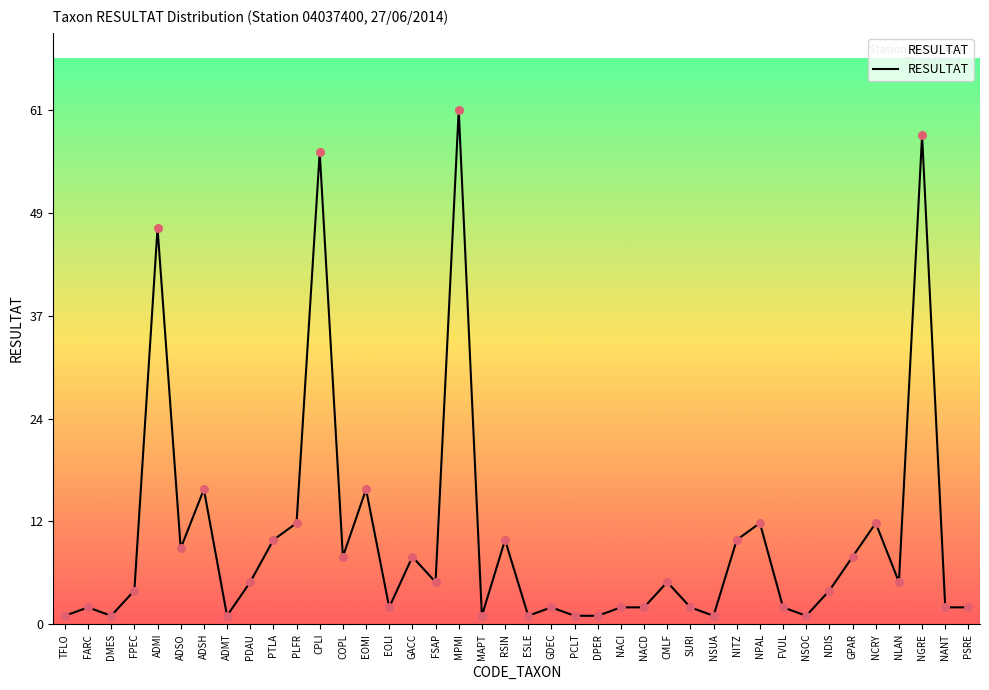

What is the change in value from SURI to GPAR?

+6